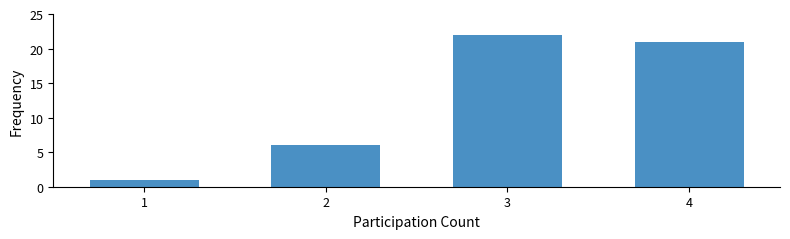

Reading left to right, transcribe all the data shown in this chart.

1=1	2=6	3=22	4=21